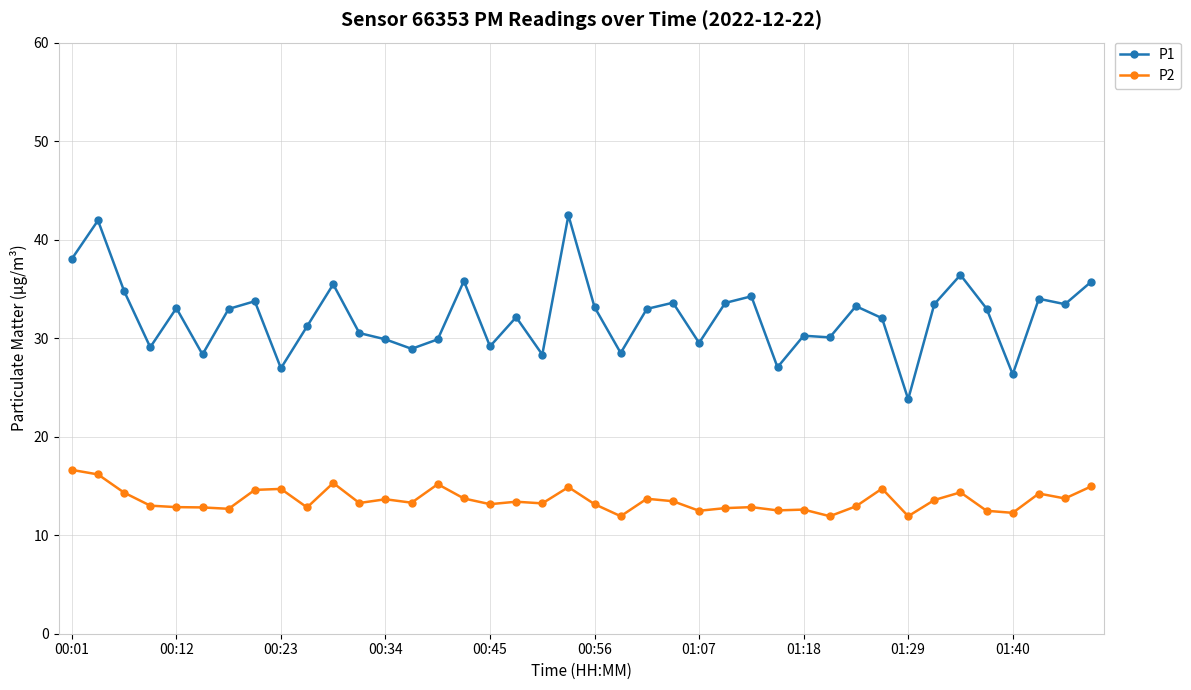

At how many categories does at least one series exceed 25?

39